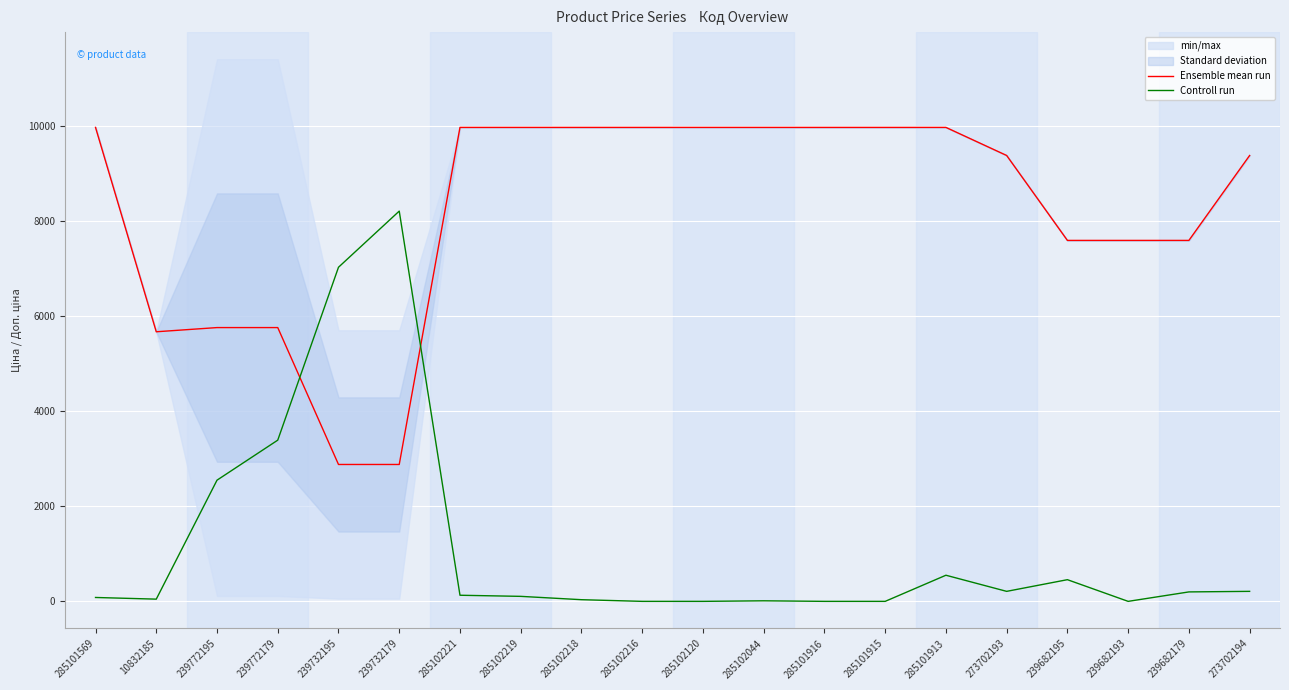

Reading right to left, what are all the values shown in this chart?

Ensemble mean run: 9384.0	7596.5	7596.5	7596.5	9384.0	9975.0	9975.0	9975.0	9975.0	9975.0	9975.0	9975.0	9975.0	9975.0	2881.0	2881.0	5762.1	5762.1	5673.8	9975.0
Controll run: 210.6	198.9	0.0	456.3	210.6	549.9	0.0	0.0	11.7	0.0	0.0	35.1	105.3	128.7	8213.4	7031.7	3393.0	2550.6	46.8	81.9